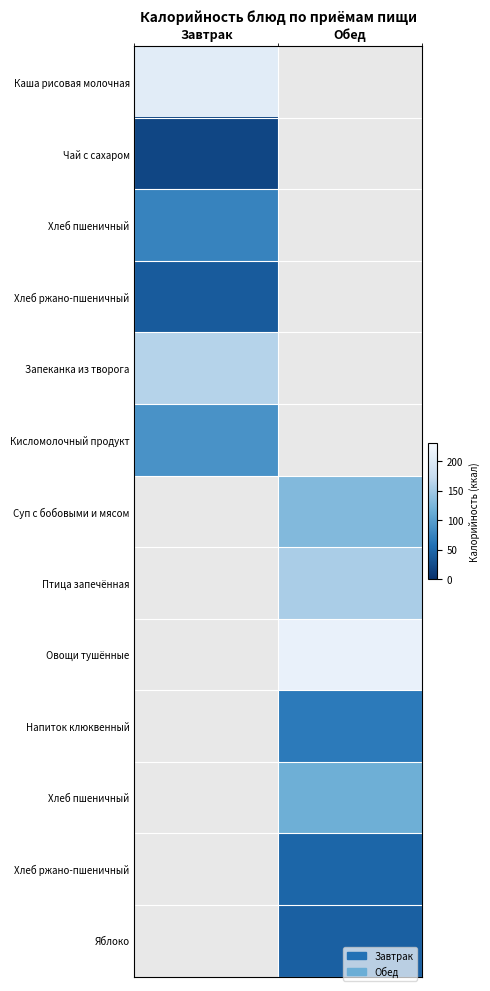

How many data points does each series have?

2